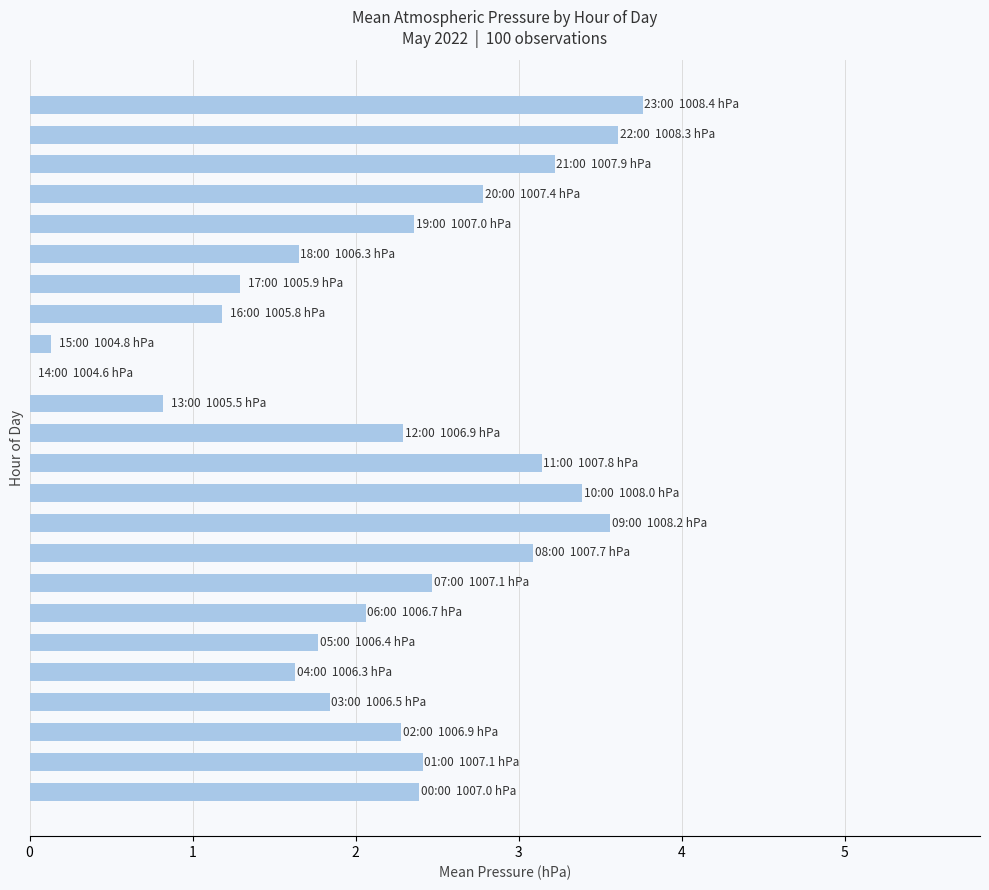

How many distinct data groups are displayed?

1